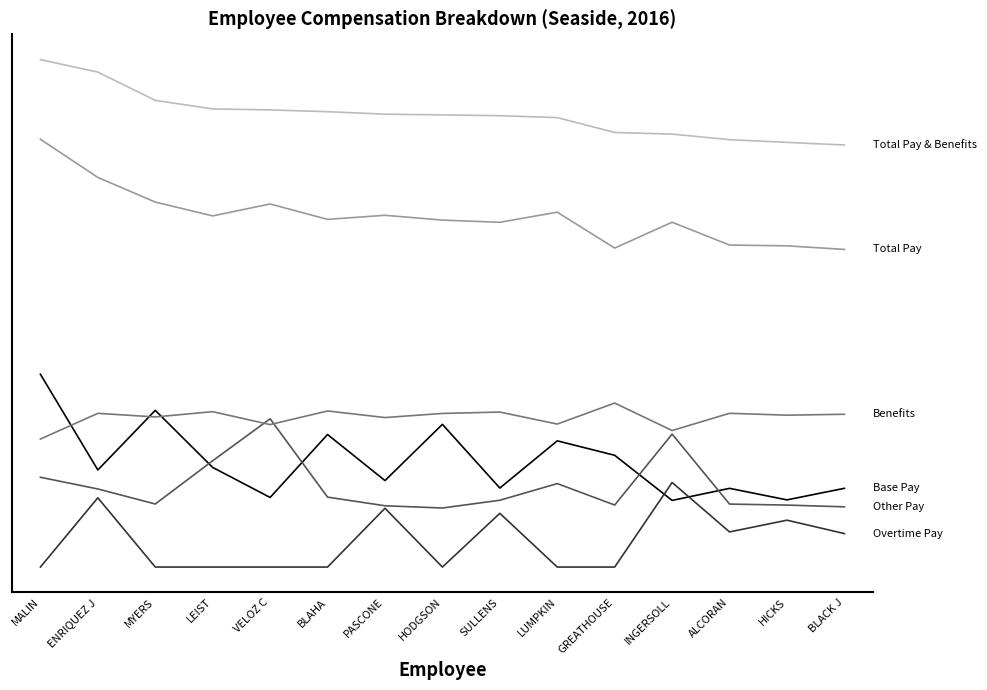

The Total Pay series shows 208106.3 at LEIST. True or false?

False